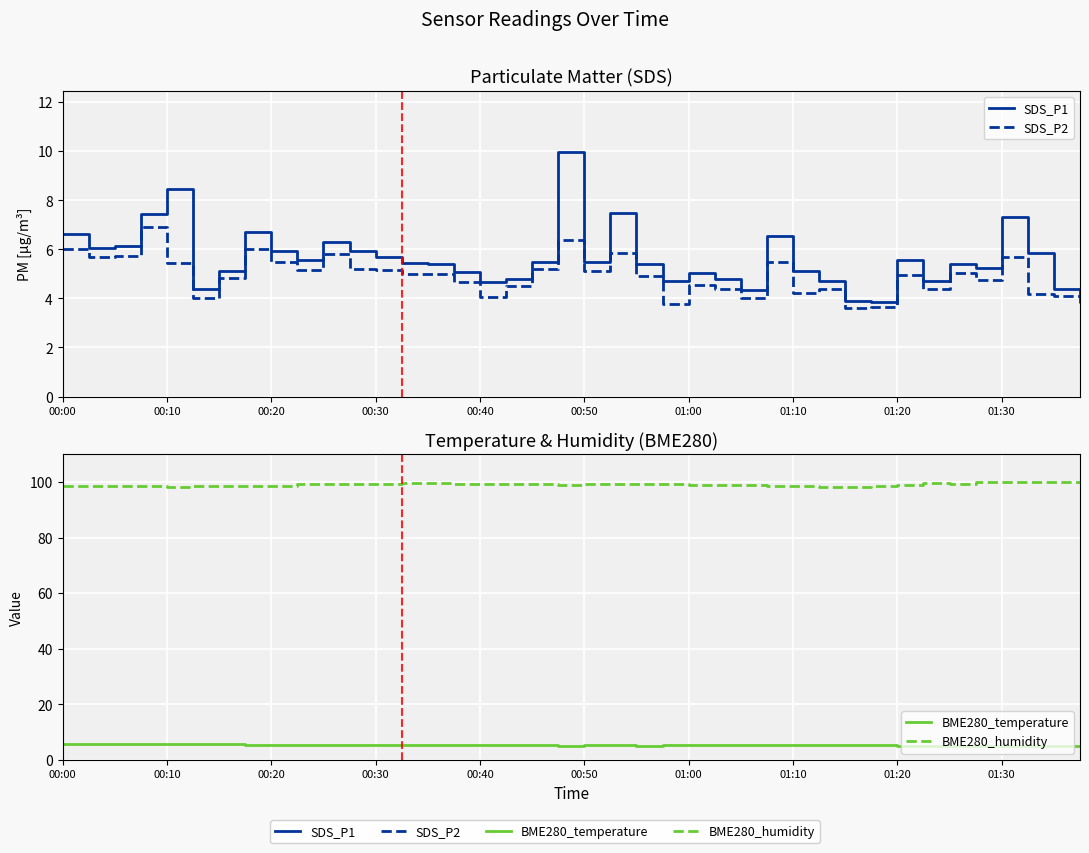

Which has a higher value, 12 or 29?

12